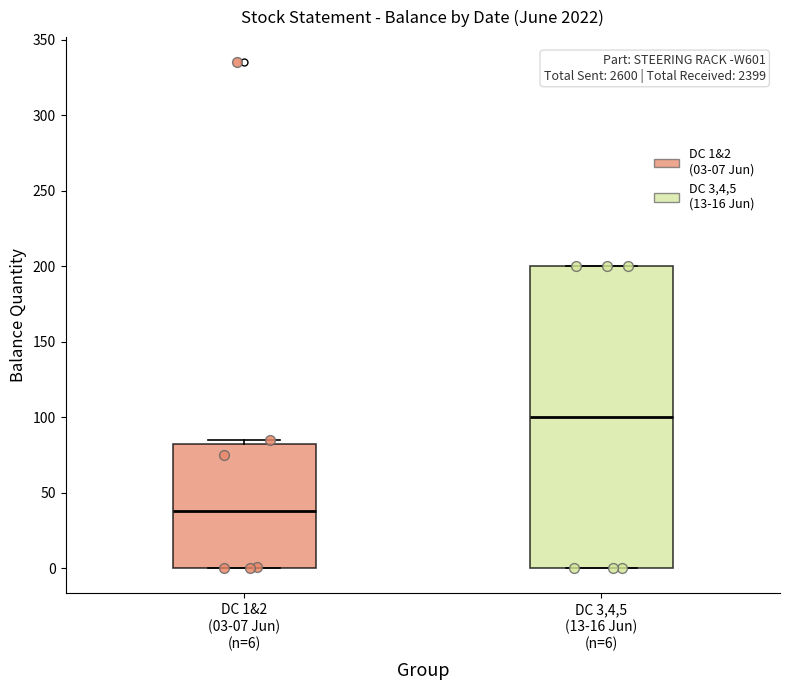

Reading left to right, read every box against the y-axis: the position of its median line, the range the box covers, and the ends of its whiskers. The values are not printed on the chart, so give them approximately, as read against the axis.

DC 1&2 (03-07 Jun) (n=6): median 40, box 0 to 85, whiskers 0 to 85 (just above the box's upper edge)
DC 3,4,5 (13-16 Jun) (n=6): median 100, box 0 to 200, whiskers 0 to 200